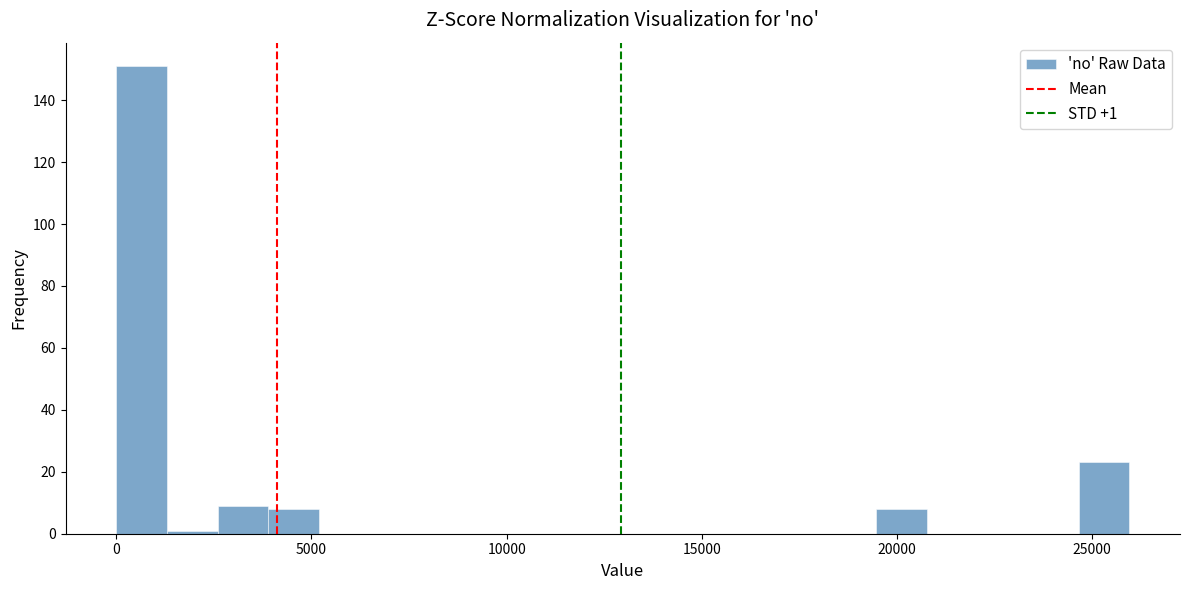

Read against the x-axis, roughly where is the centre of the tallest bar?

500